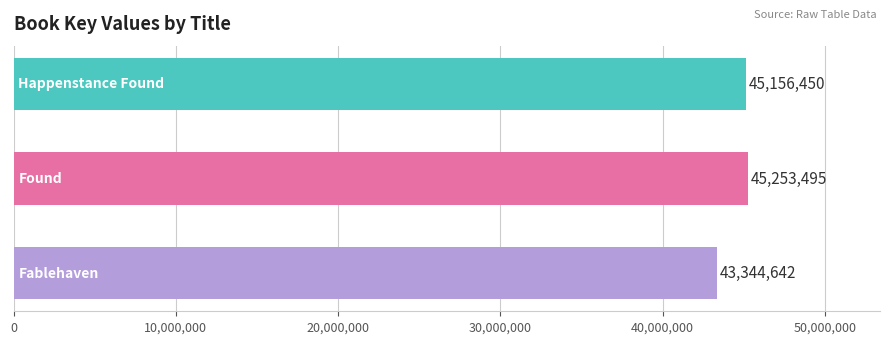

What is the difference between the second highest and minimum values?

1811808